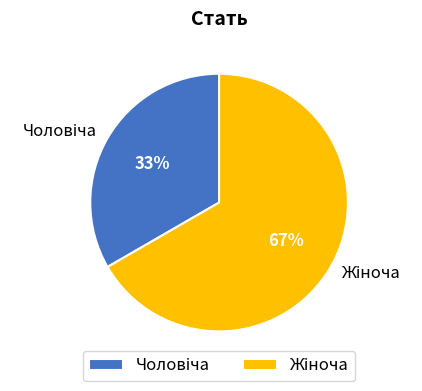

To the nearest percent, what is the average slice percentage?

50%